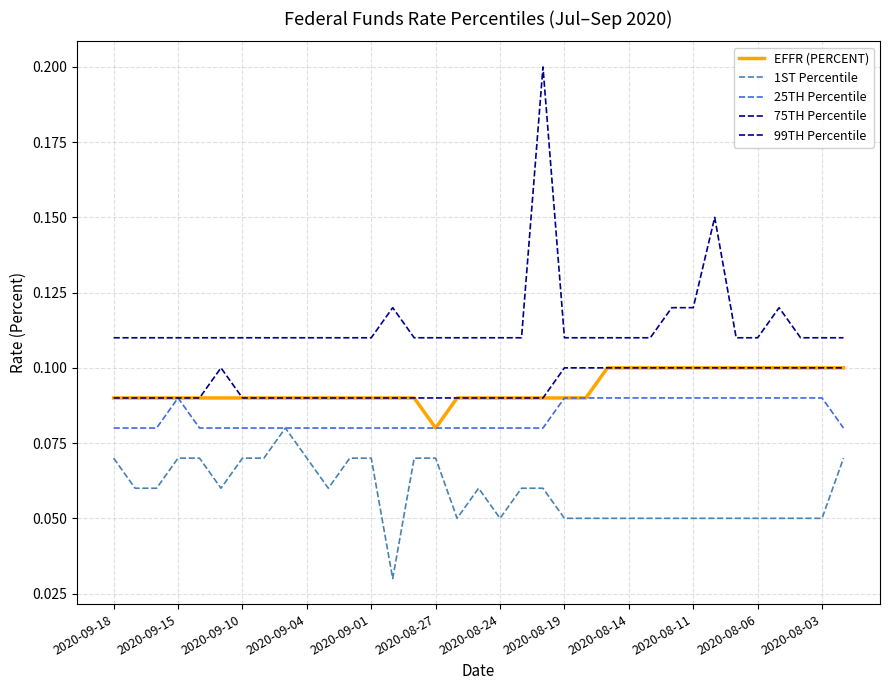

Does the chart have visible grid lines?

Yes